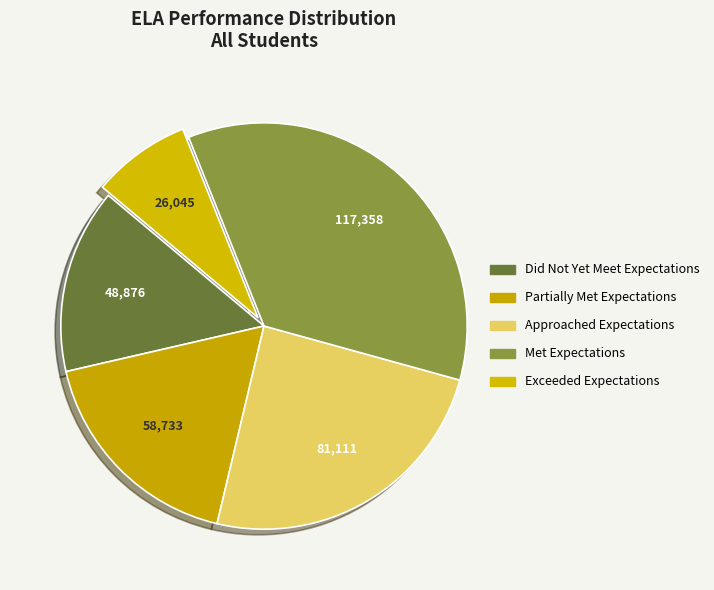

Between Approached Expectations and Partially Met Expectations, which is larger?

Approached Expectations